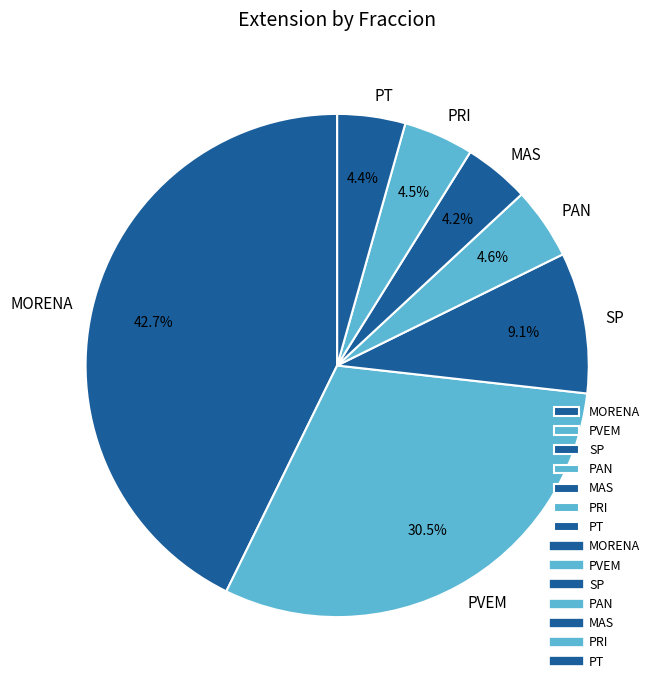

Does any single category account for the majority?

No